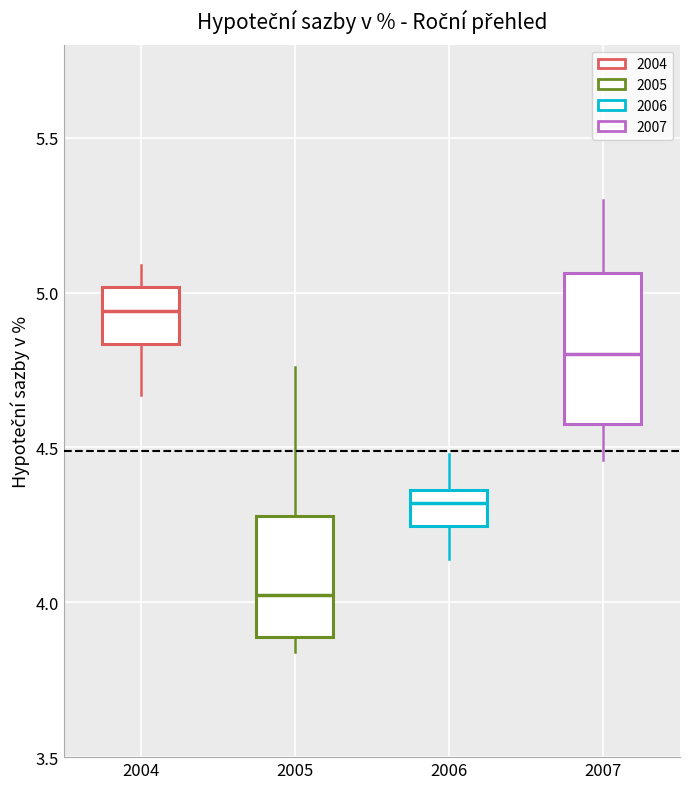

Reading left to right, read every box against the y-axis: the position of its median line, the range the box covers, and the ends of its whiskers. The values are not printed on the chart, so give them approximately, as read against the axis.

2004: median 4.95, box 4.85 to 5.00, whiskers 4.65 to 5.10
2005: median 4.05, box 3.90 to 4.30, whiskers 3.85 to 4.75
2006: median 4.30, box 4.25 to 4.35, whiskers 4.15 to 4.50
2007: median 4.80, box 4.60 to 5.05, whiskers 4.45 to 5.30